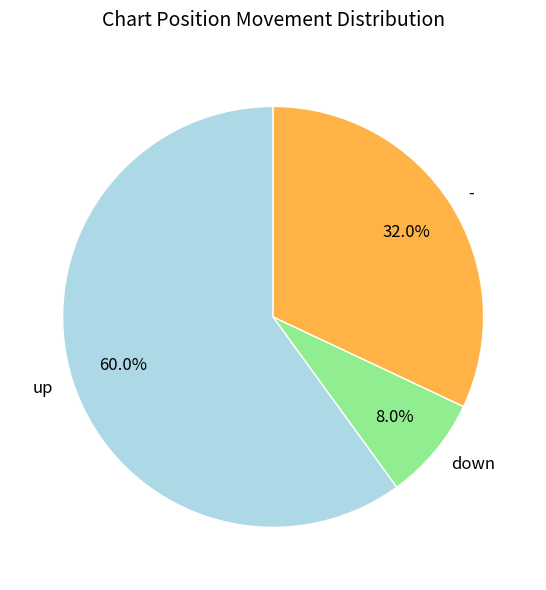

True or false: - accounts for 32% of the total.

True